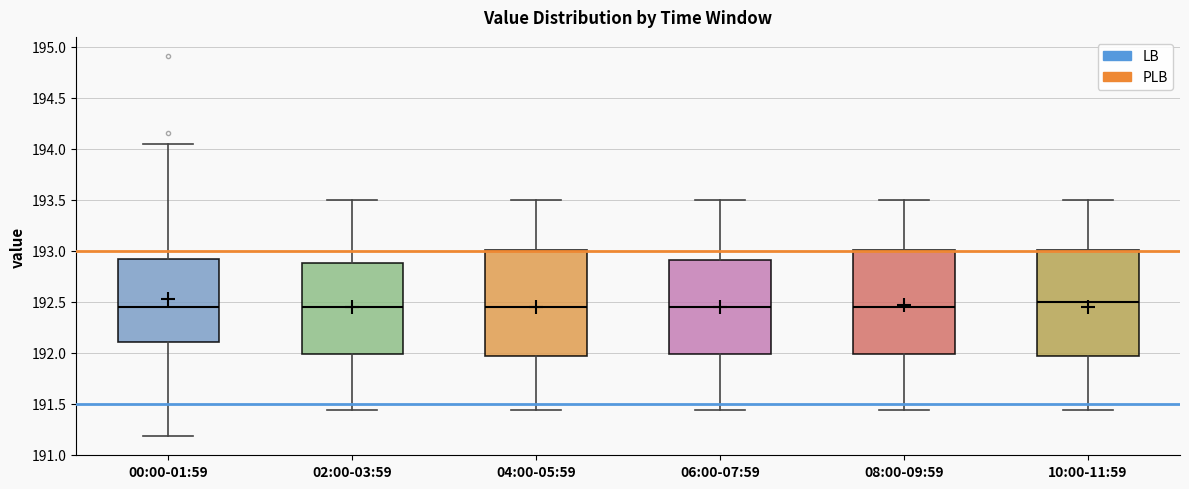

Where is the lower edge of the box for 00:00-01:59 on the y-axis? The values are not printed on the chart, so give them approximately, as read against the axis.

192.10